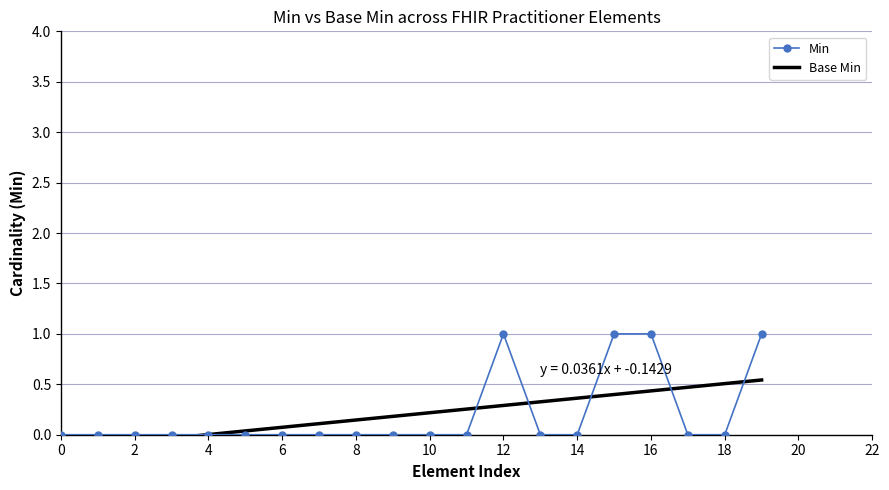

Which series has the largest total across all categories?

Base Min